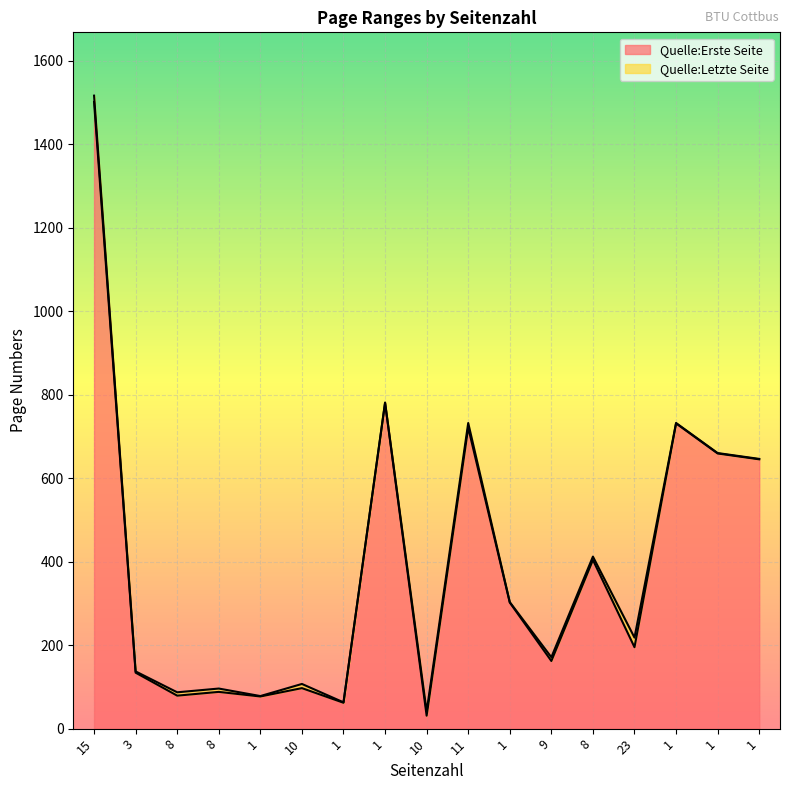

What are all the series names shown in the legend?

Quelle:Erste Seite, Quelle:Letzte Seite